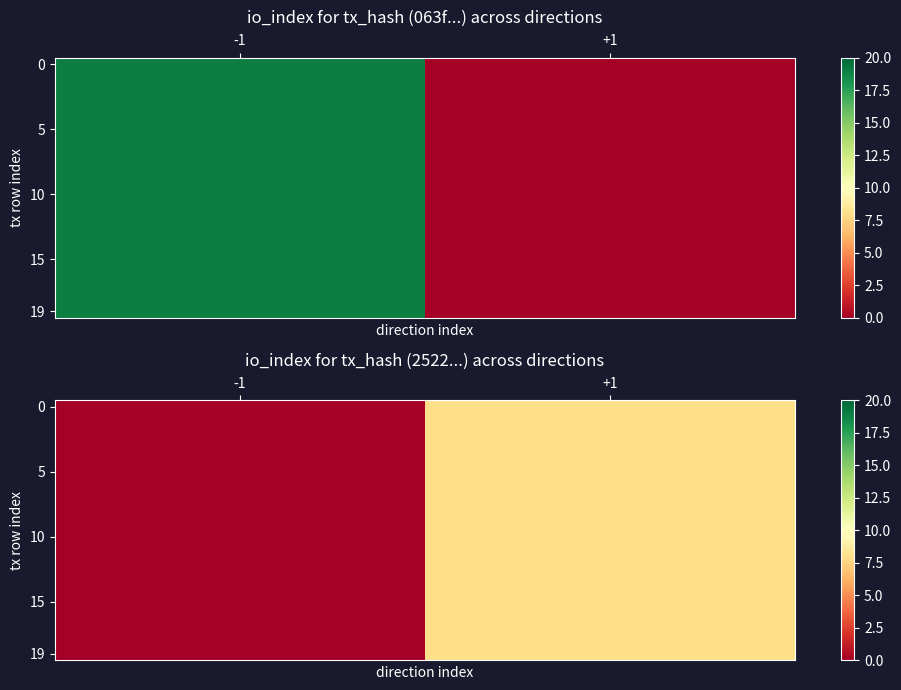

What is the difference between the maximum and minimum values in the 5 series?

8